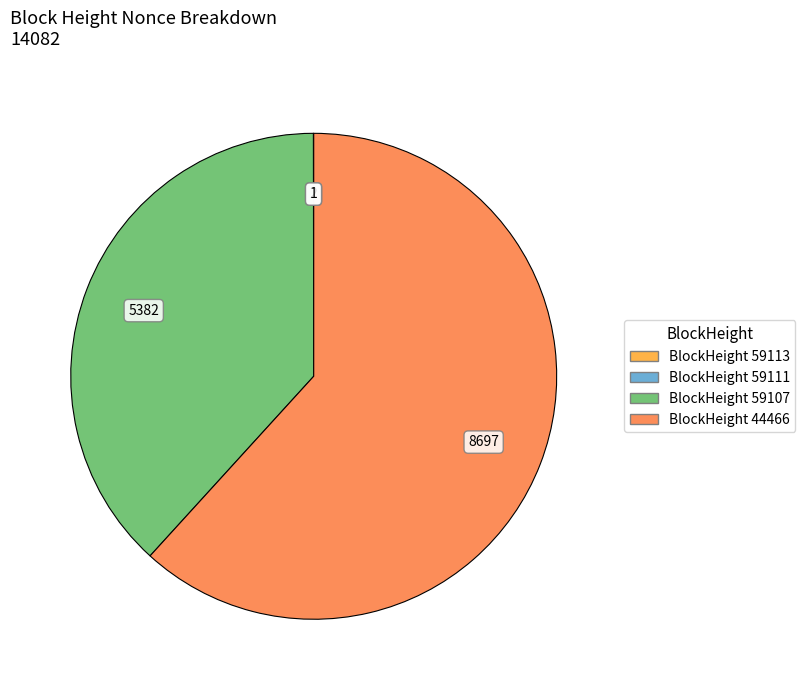

Is there a majority slice in this chart?

Yes